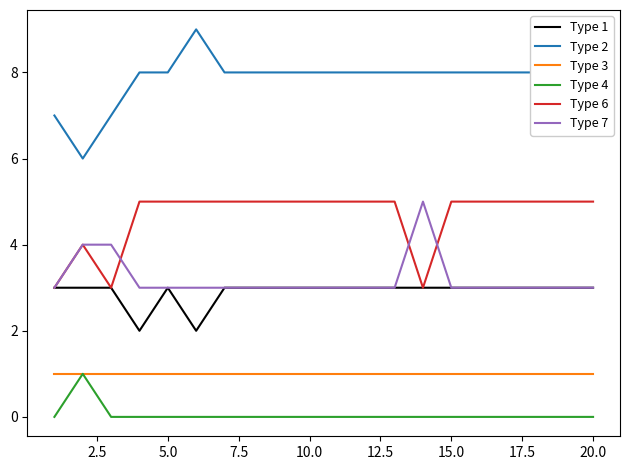

True or false: Type 6 and Type 3 cross at least once.

False